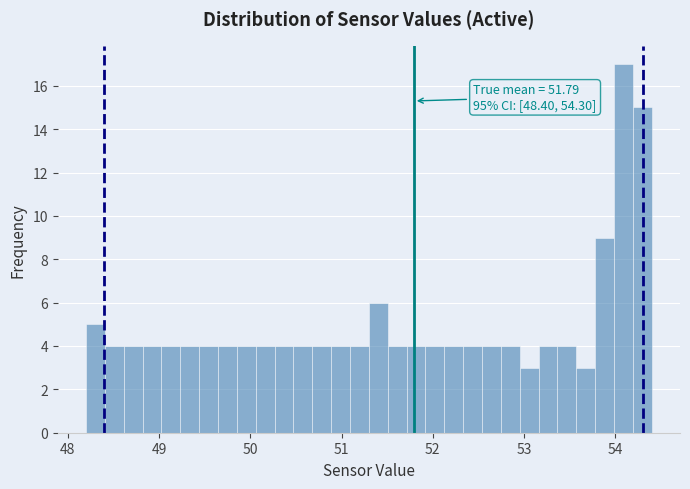

Around what value on the x-axis is the tallest bar? Give the approximate position of its centre, as read against the axis.

54.1